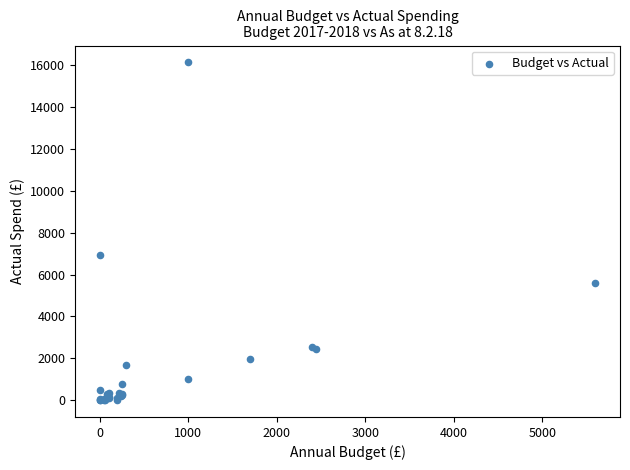

What Y value in the scatter plot is closest to 8070?

6957.0